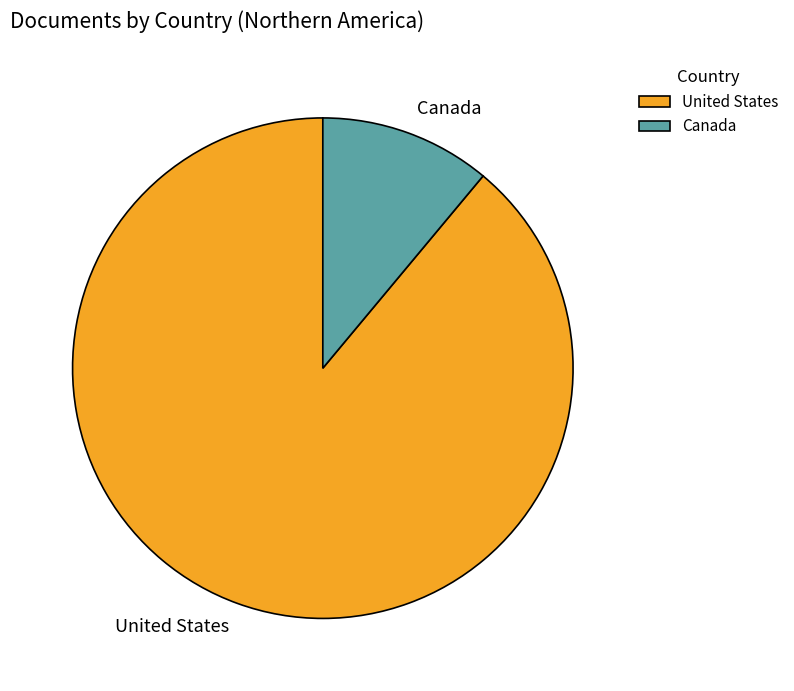

Which slice represents more than half of the pie?

United States